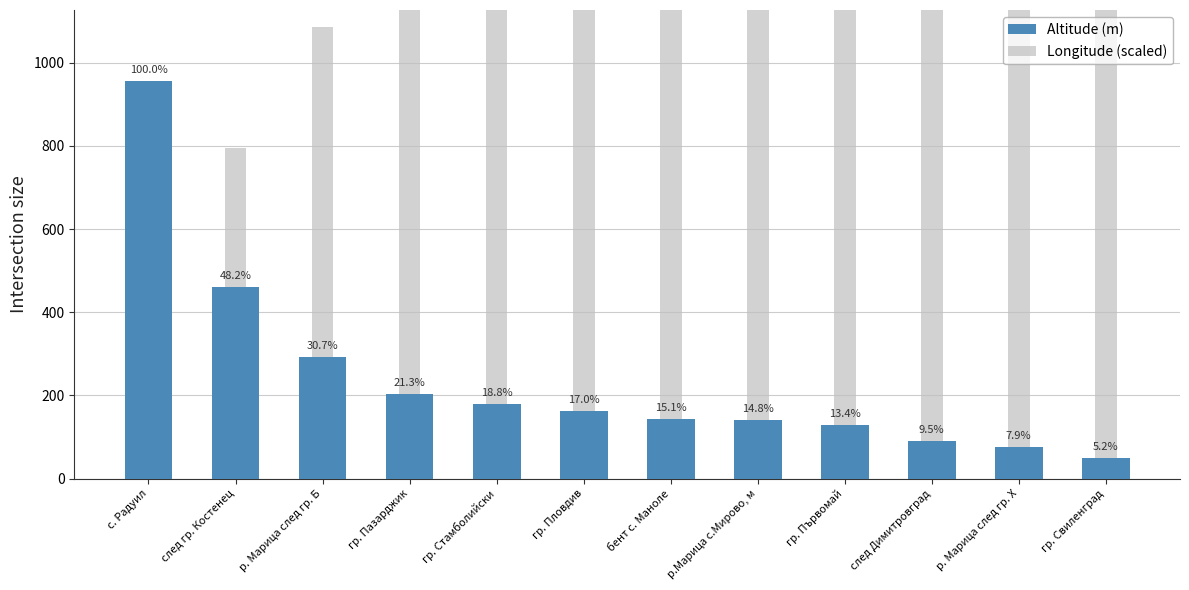

The value of Longitude (scaled) at гр. Пазарджик is 1629.3. True or false?

True